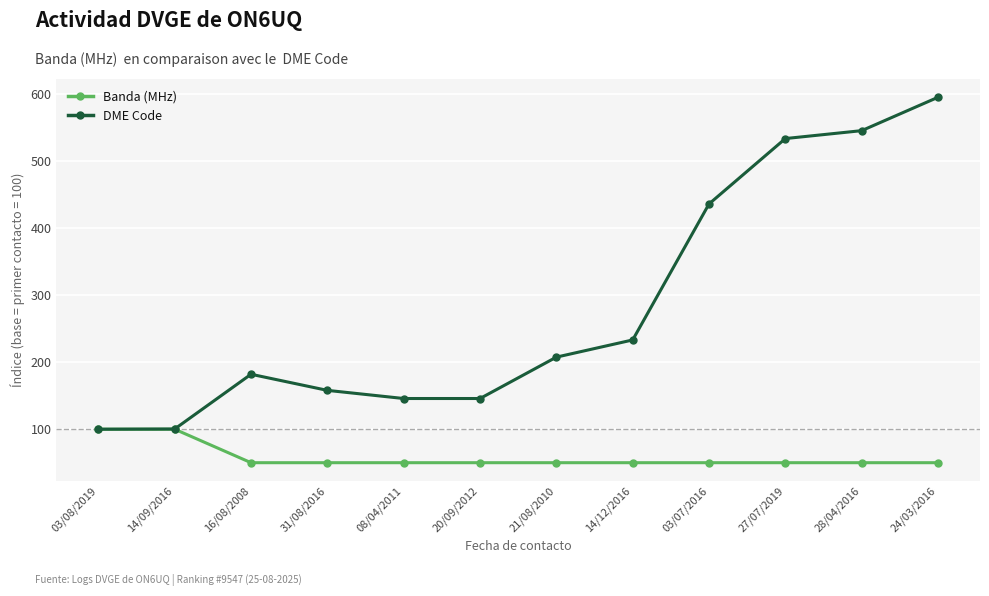

The value of DME Code at 21/08/2010 is 207.6. True or false?

True